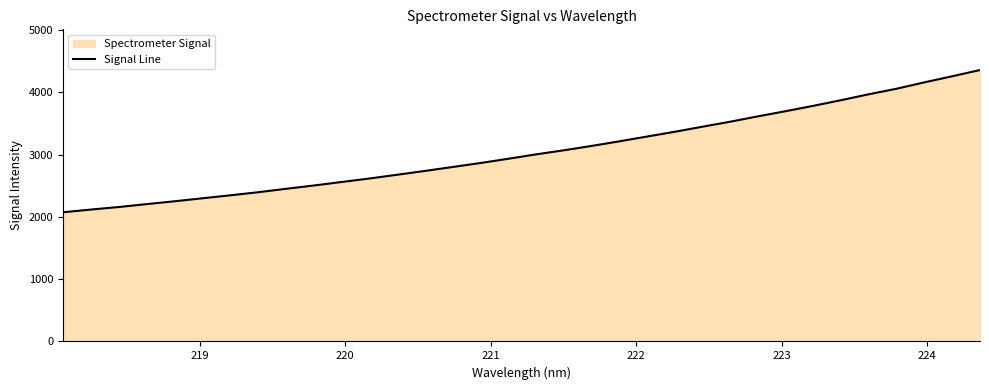

How many lines are shown in the chart?

1